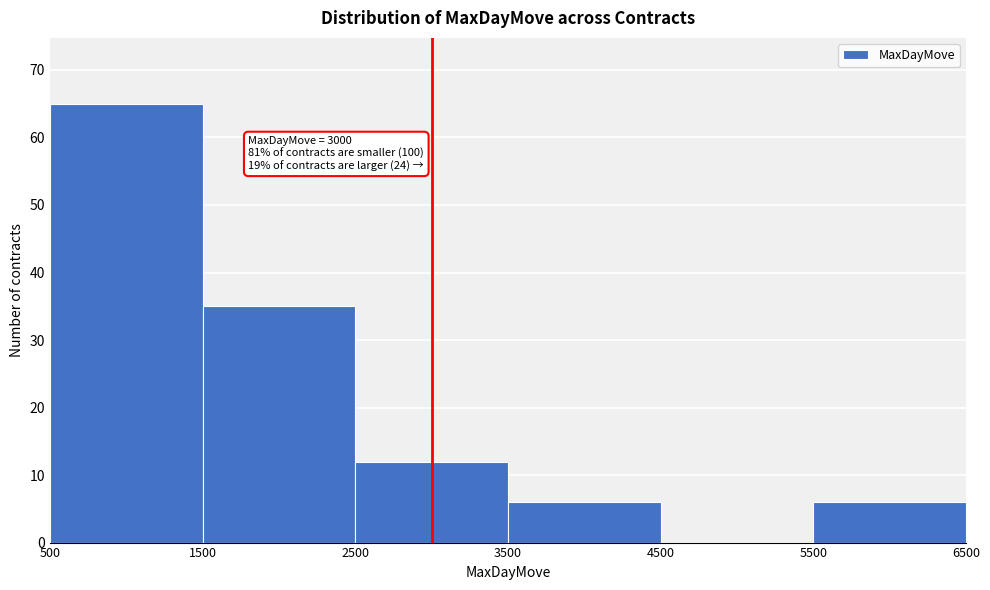

Which range on the x-axis has the tallest bar?

500 to 1500